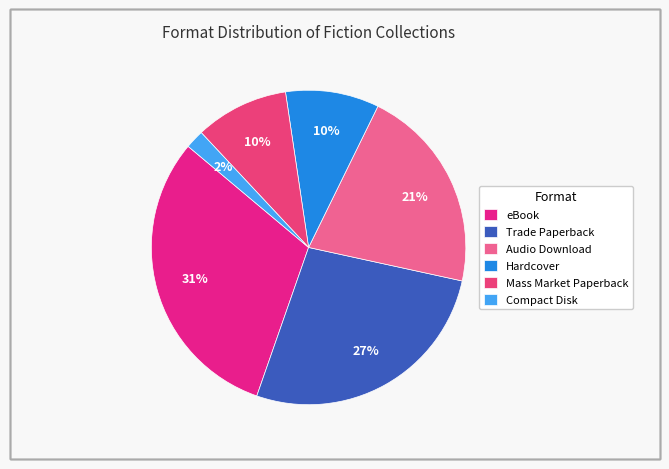

What percentage is the Trade Paperback slice, to the nearest percent?

27%